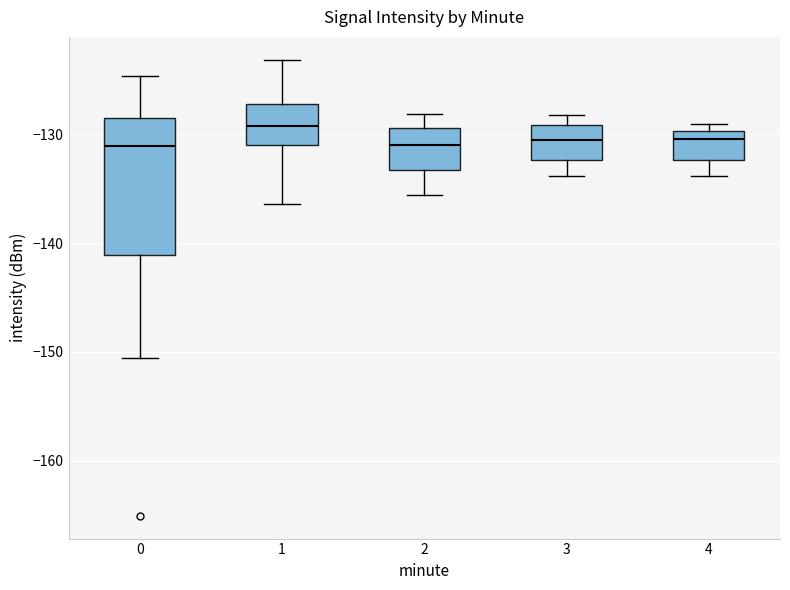

Reading left to right, transcribe this box plot: for each box, give where its median line is, the range the box spans, and where its two whiskers end, as read against the y-axis. The values are not printed on the chart, so give them approximately, as read against the axis.

0: median -131, box -141 to -129, whiskers -151 to -125
1: median -129, box -131 to -127, whiskers -136 to -123
2: median -131, box -133 to -129, whiskers -136 to -128
3: median -130, box -132 to -129, whiskers -134 to -128
4: median -130 (just below the box's upper edge), box -132 to -130, whiskers -134 to -129